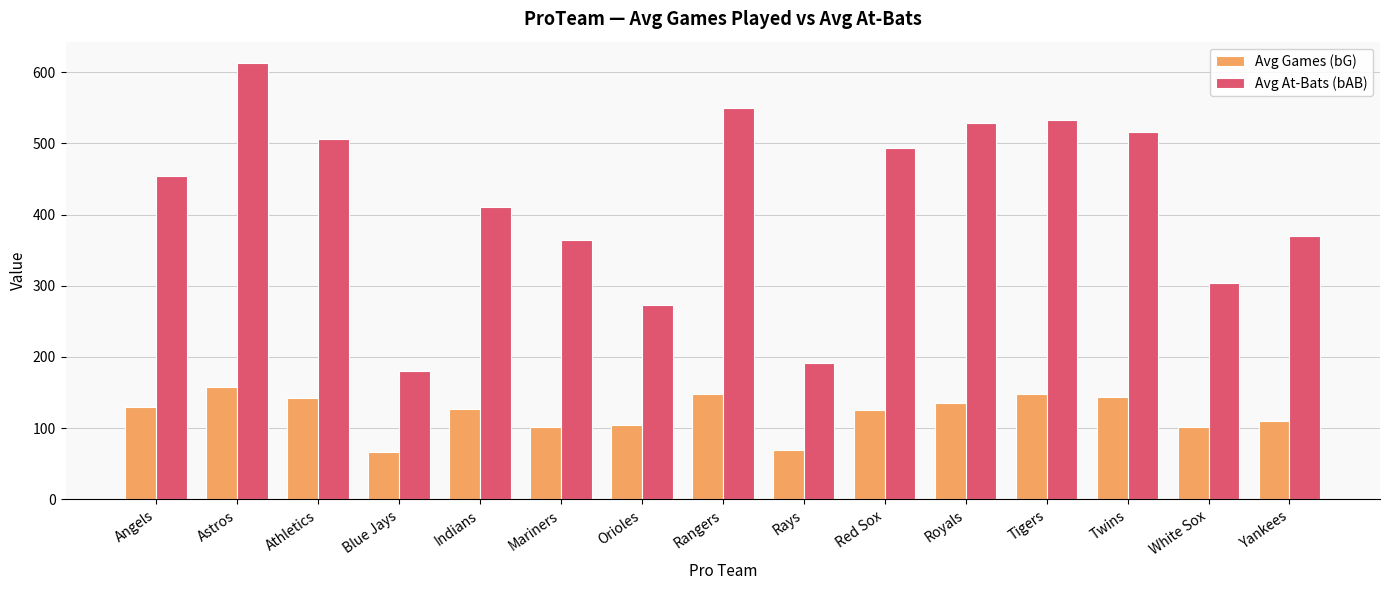

Which series has the widest spread of values?

Avg At-Bats (bAB)